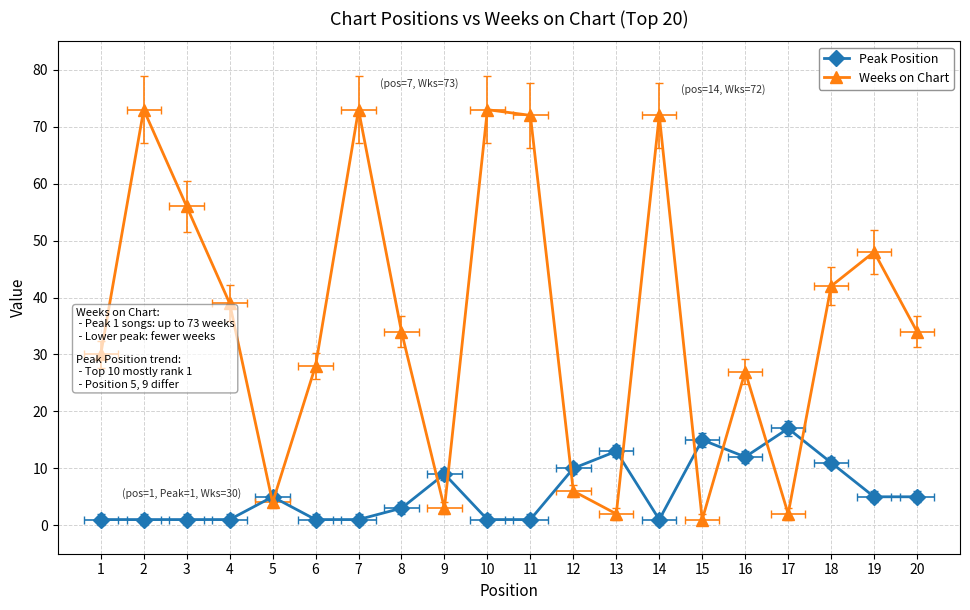

What is the spread (max minus min) of values at 13?

11